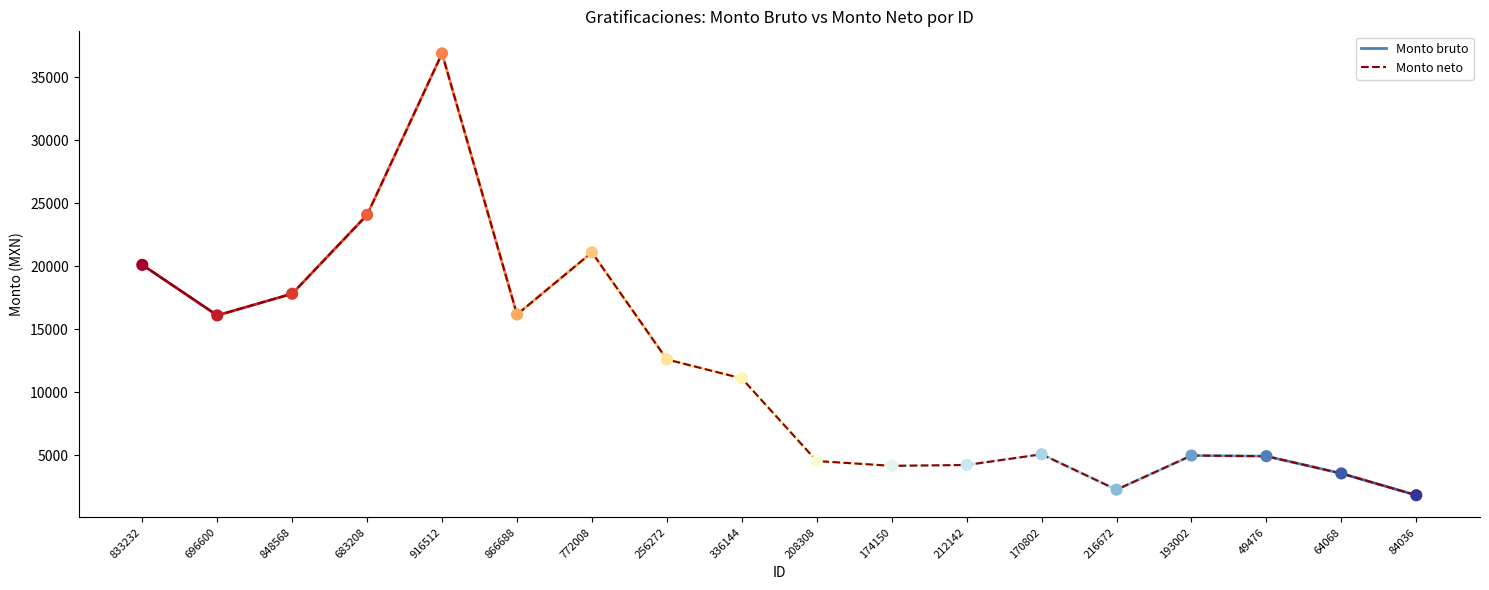

Between 170802 and 256272, which is larger?

256272